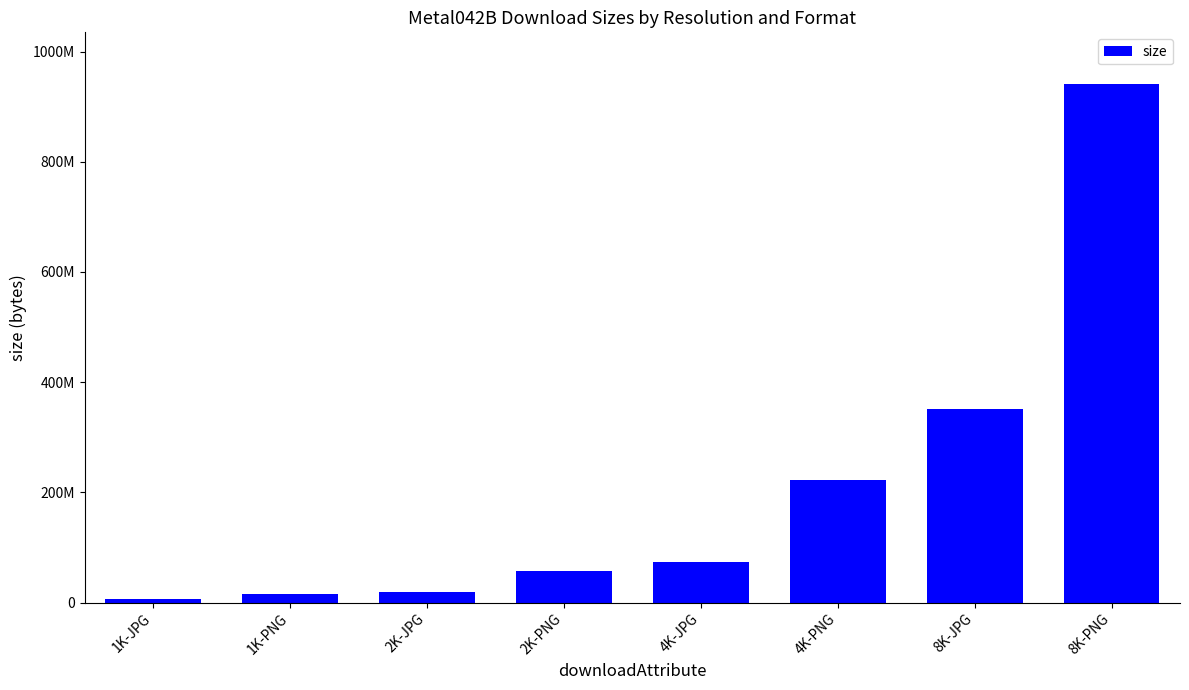

Read the value at 4K-PNG.

223090856